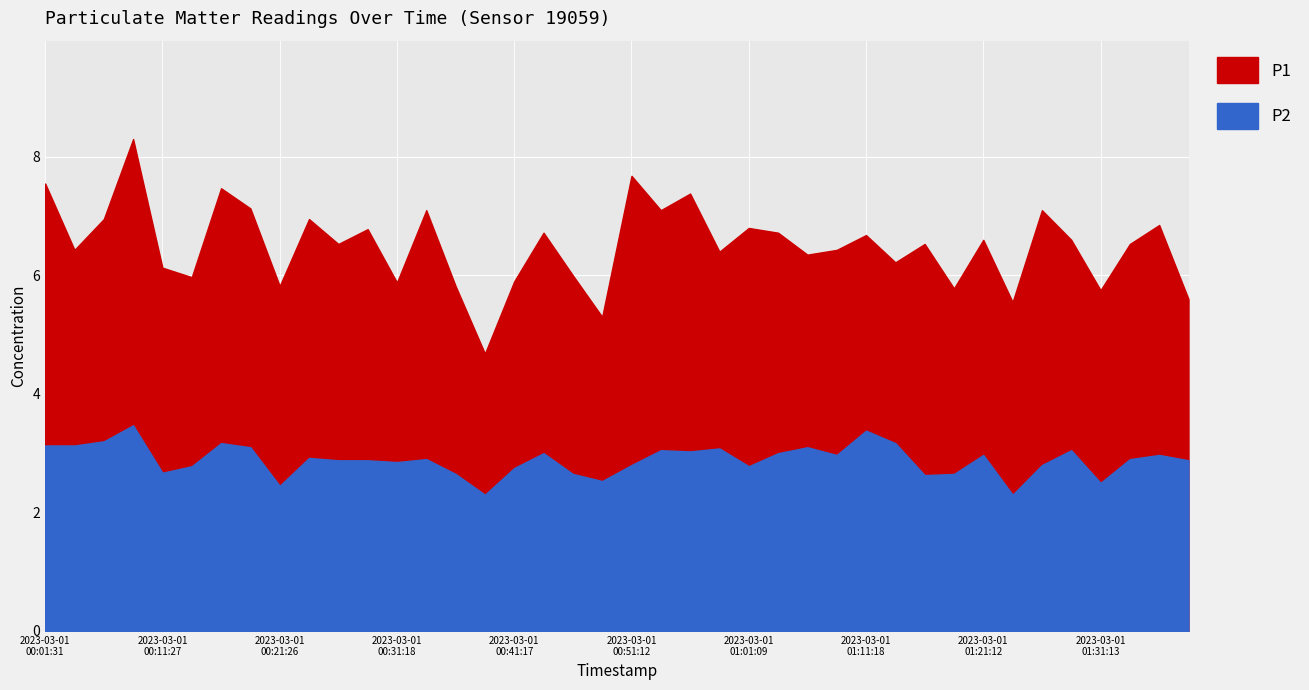

Which category has the lowest value in the P1 series?

2023-03-01T00:38:50